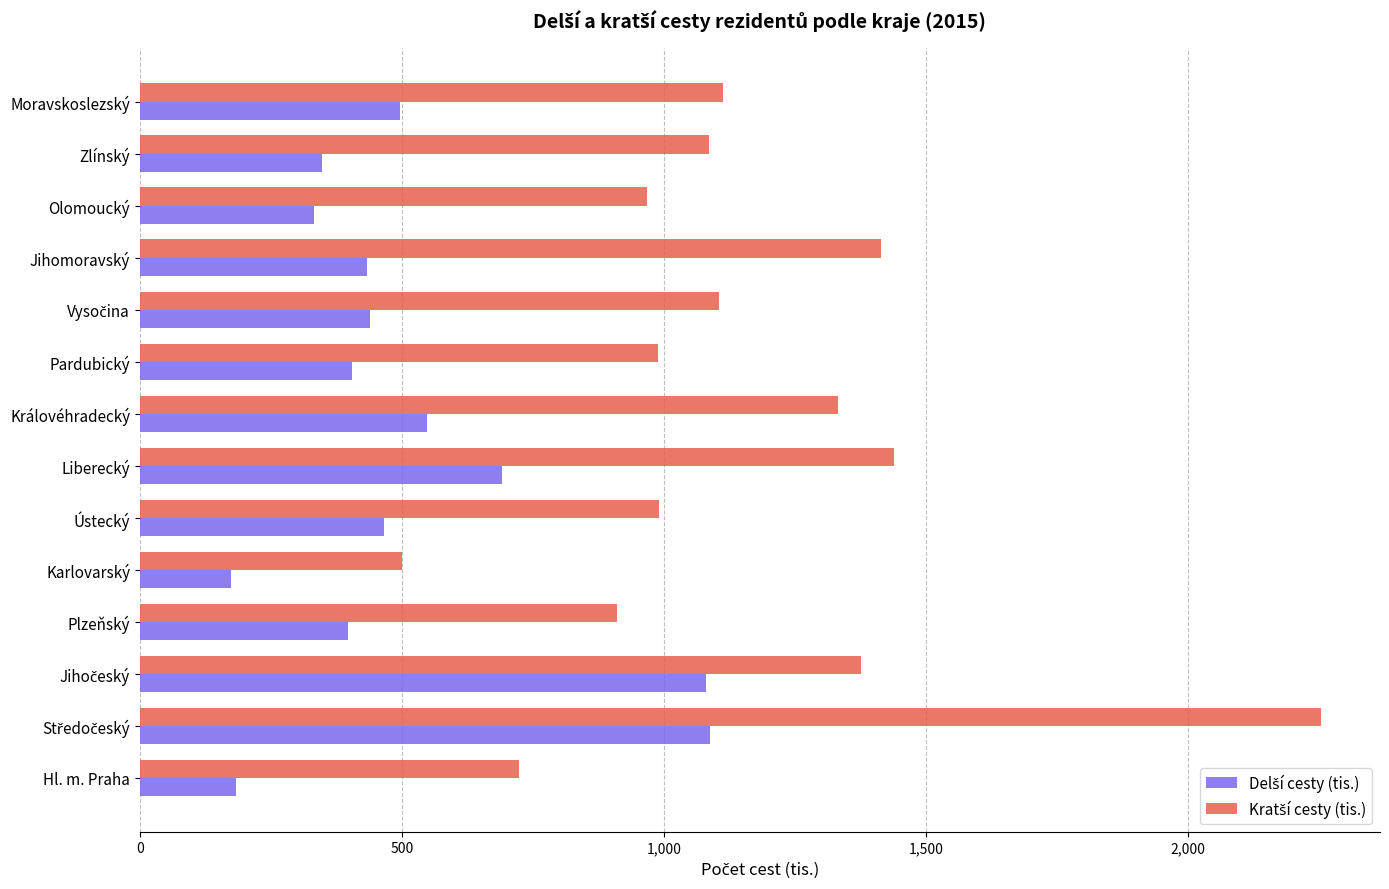

What is the minimum value shown in the chart?

173.8